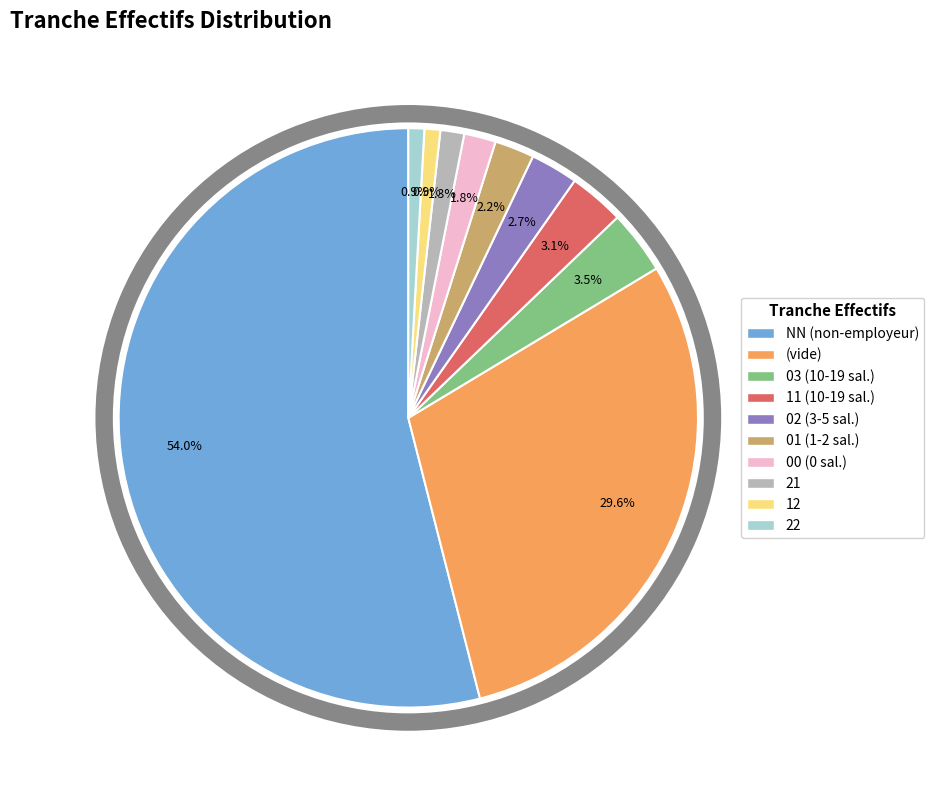

To the nearest percent, what is the average slice percentage?

10%